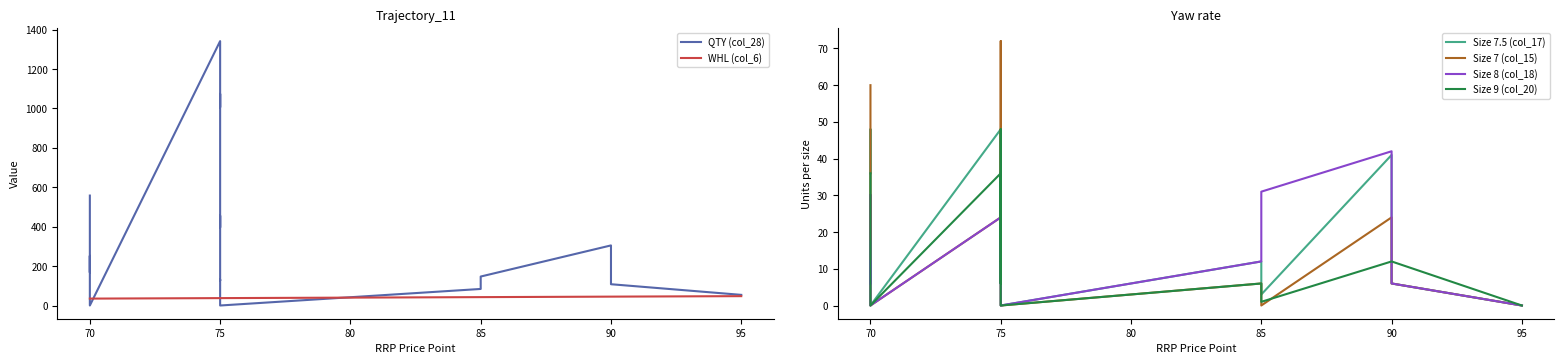

Which series has the largest total across all categories?

QTY (col_28)